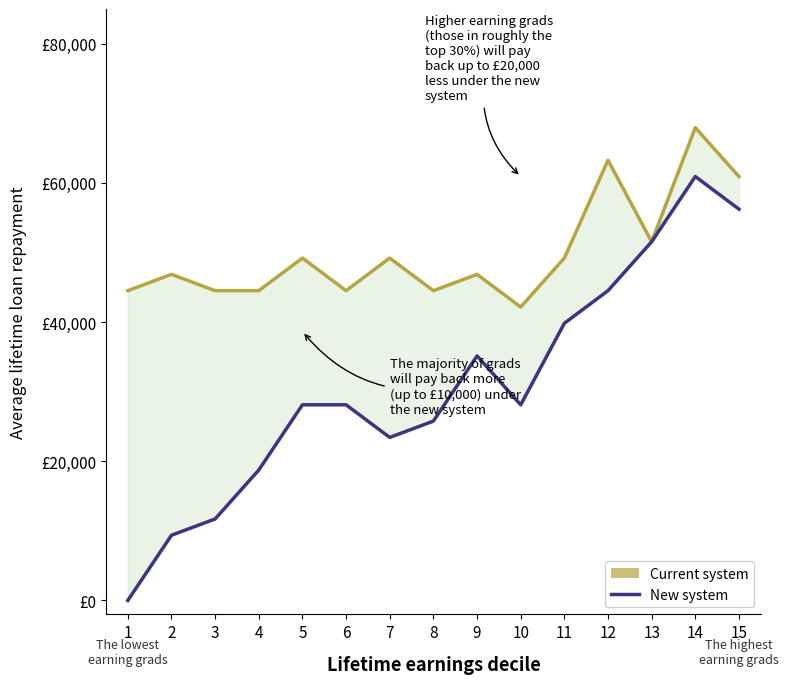

List the series in order of their overall mean, highest first.

Current system, New system